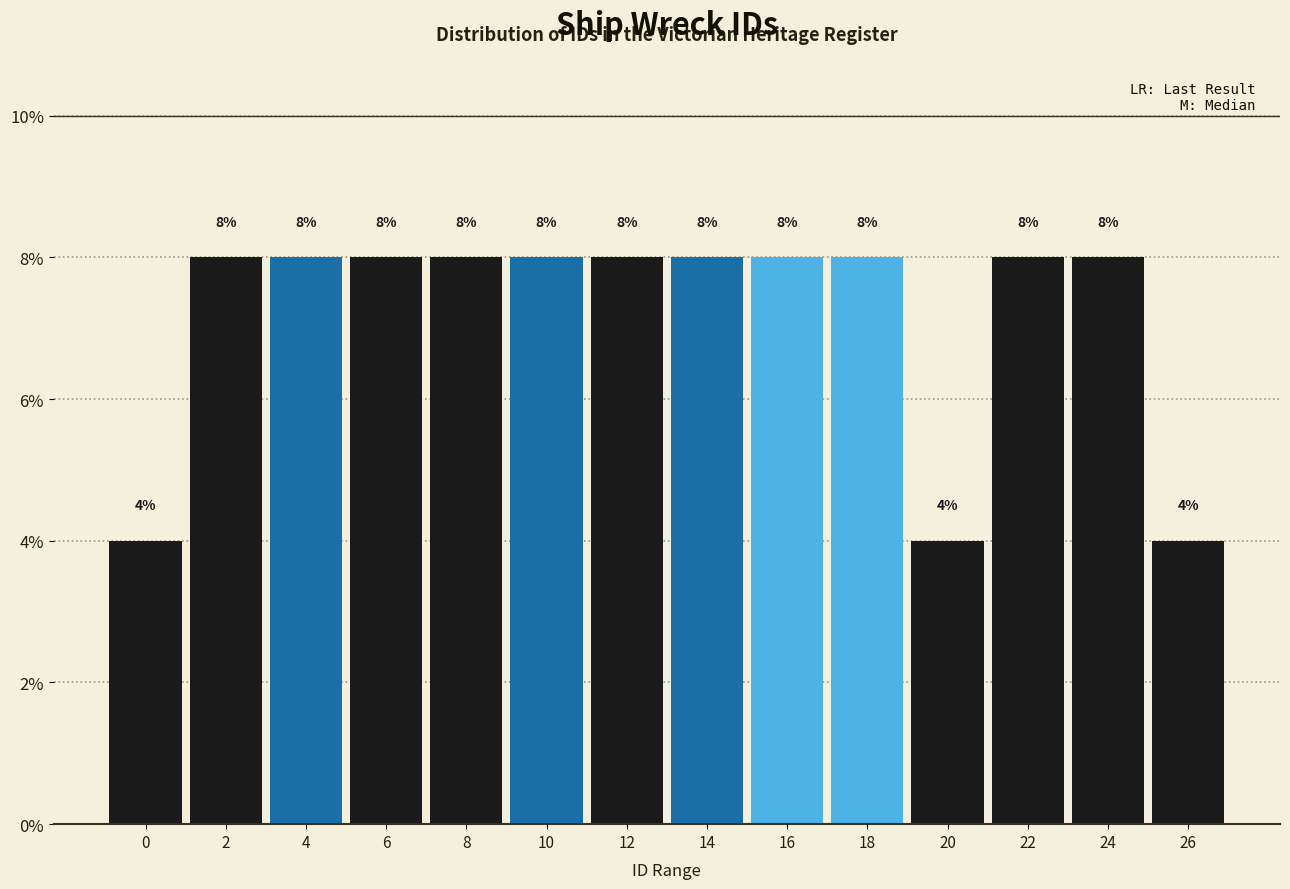

Reading right to left, transcribe all the data shown in this chart.

4	8	8	4	8	8	8	8	8	8	8	8	8	4